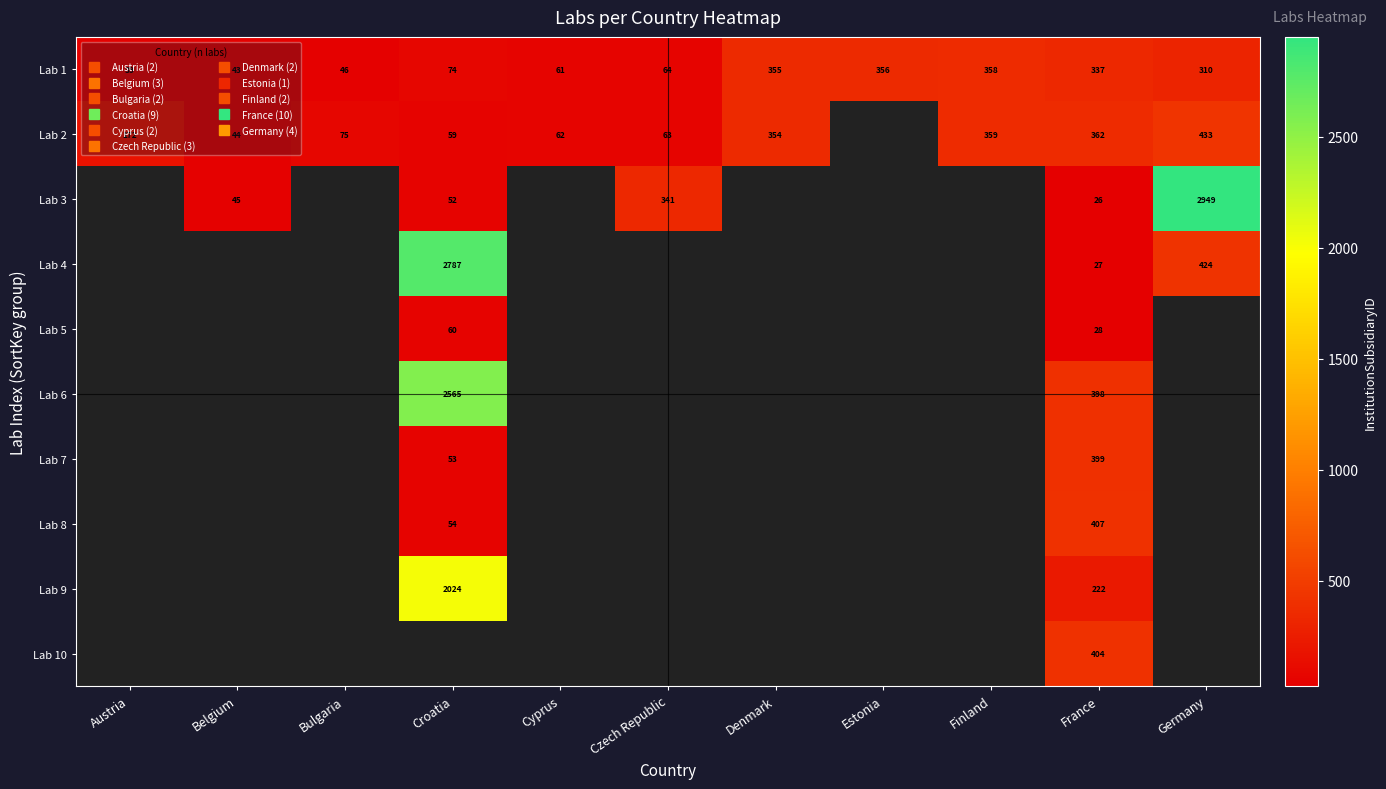

Is the value of Lab 4 at Bulgaria greater than the value of Lab 1 at Germany?

No